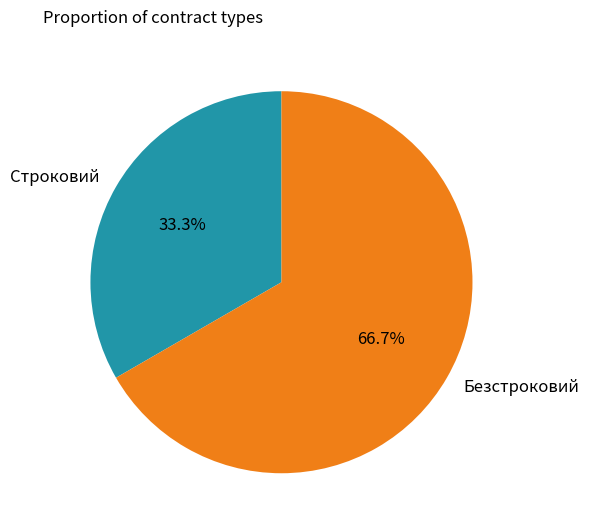

What is the smallest slice in the pie chart?

Строковий